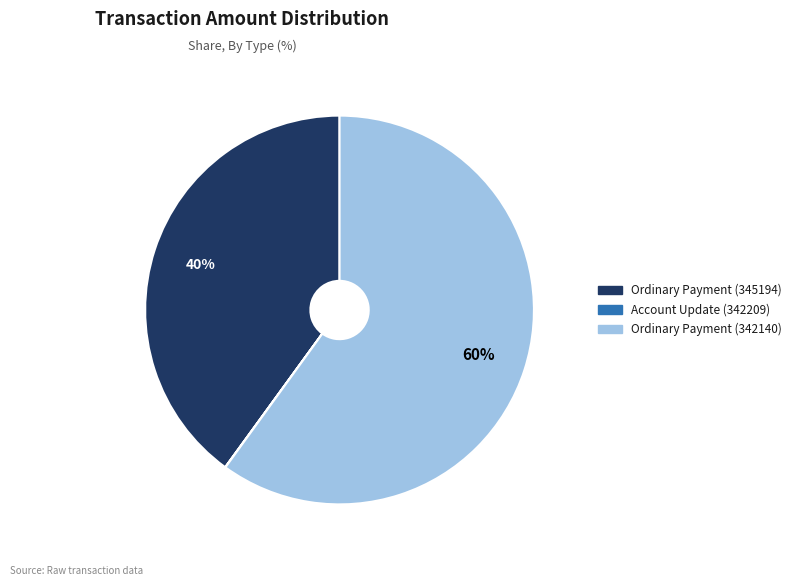

To the nearest percent, what portion does Ordinary Payment (342140) represent?

60%